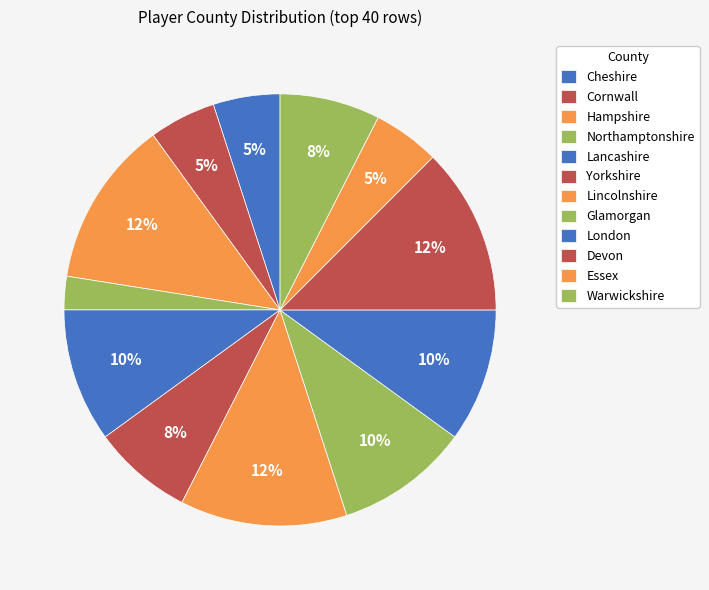

How many segments does this pie chart have?

12